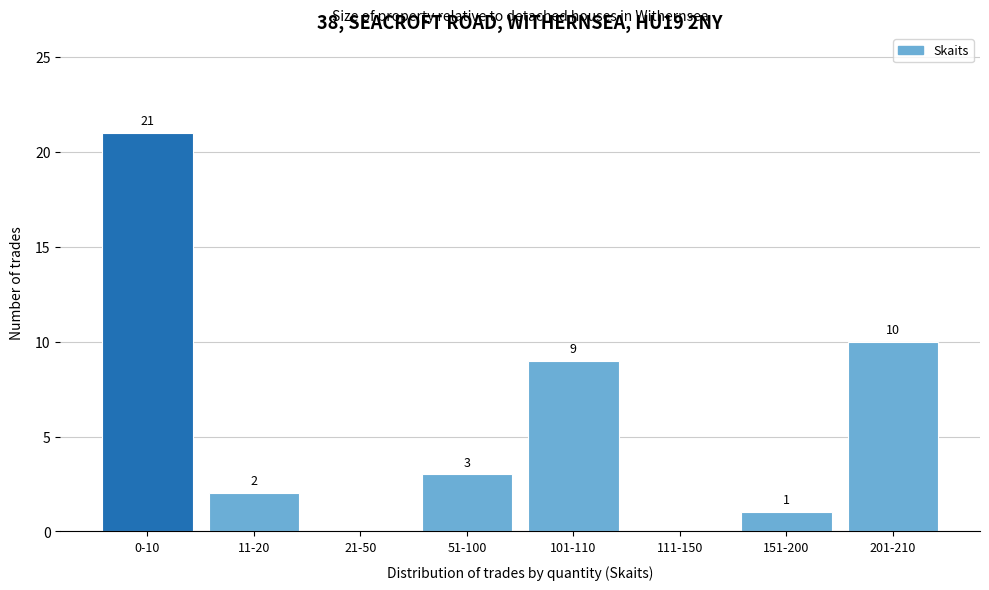

Reading left to right, list all the values displayed in this chart.

0-10=21	11-20=2	21-50=0	51-100=3	101-110=9	111-150=0	151-200=1	201-210=10